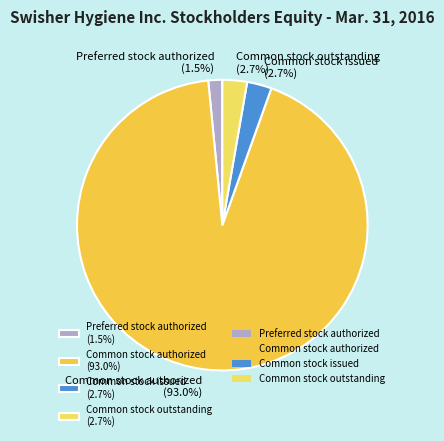

Combined, do Common stock issued (2.7%) and Preferred stock authorized (1.5%) account for over 50%?

No